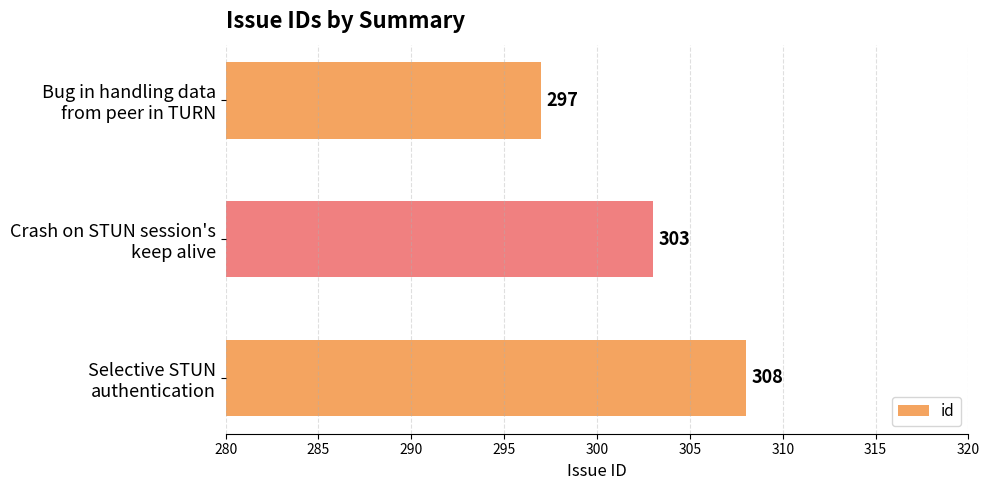

What is the value of the 1st bar from the top?

297